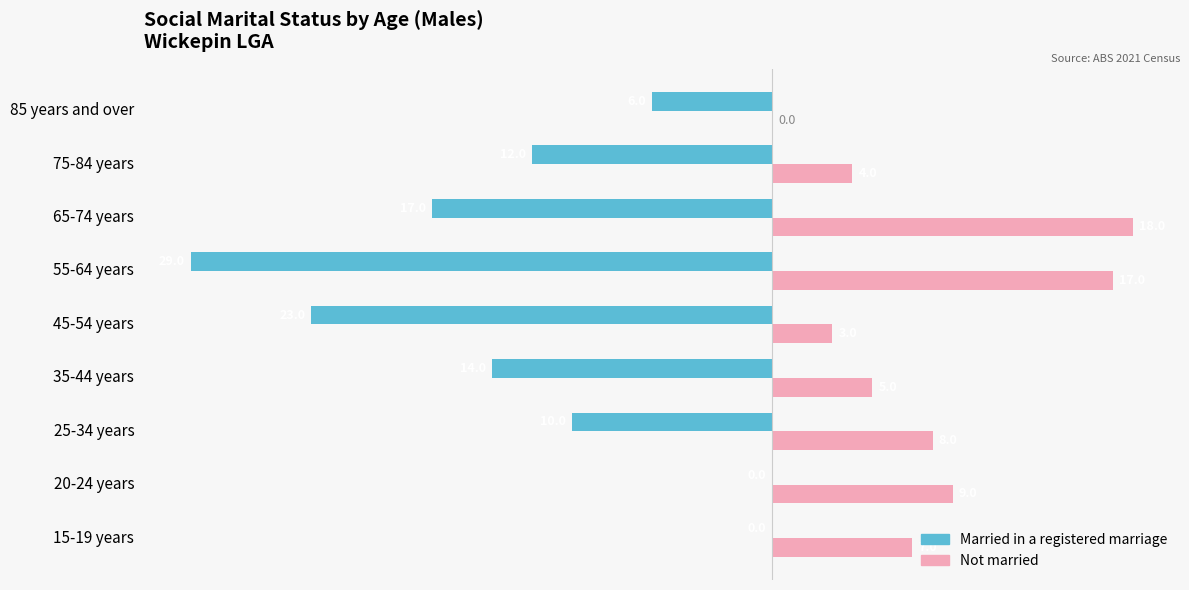

The Not married series shows -11 at 85 years and over. True or false?

False